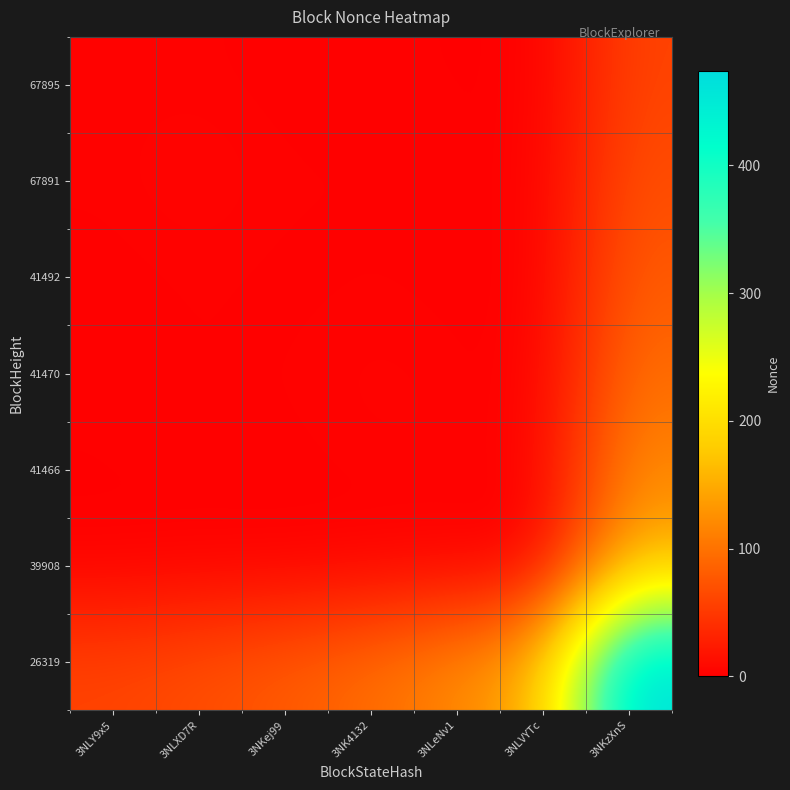

How many data points does each series have?

7